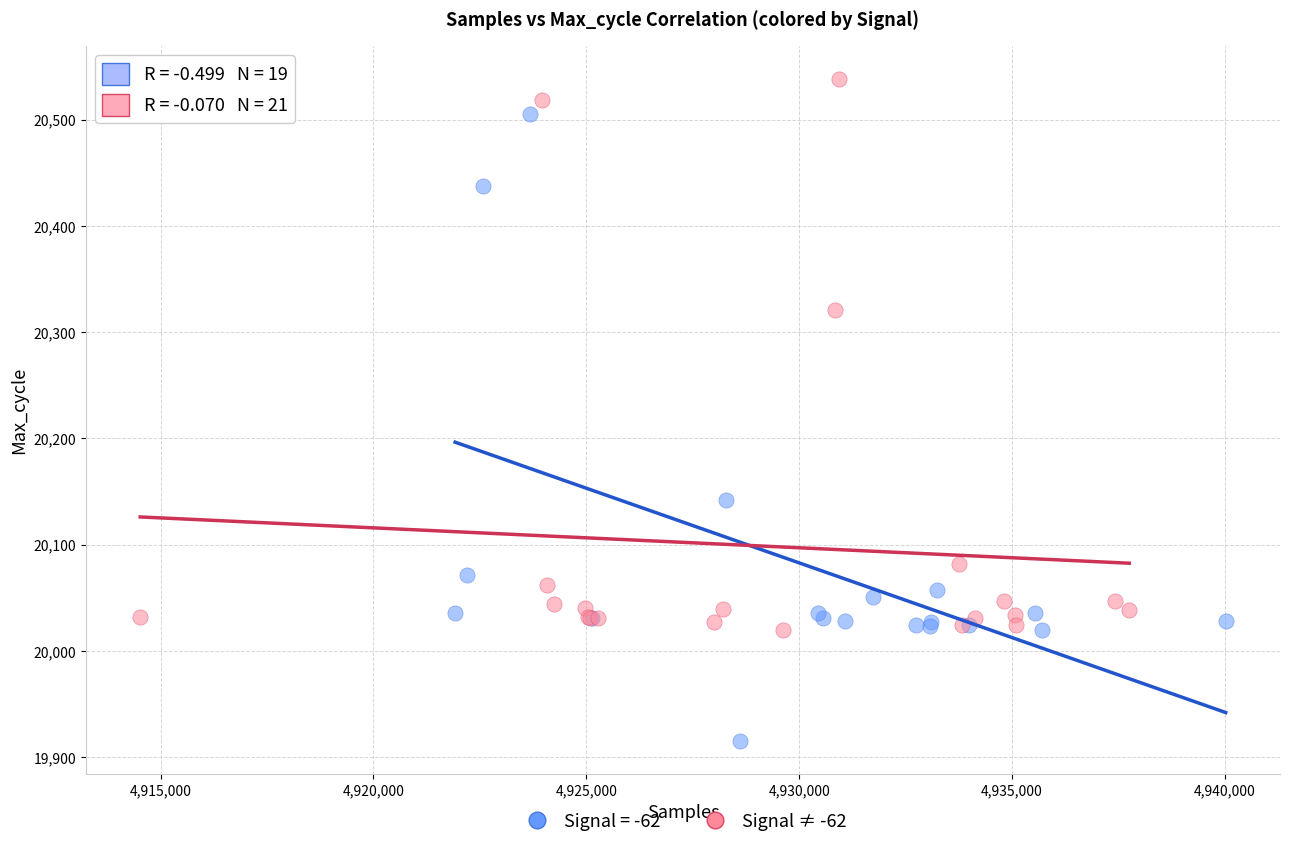

Which series reaches the minimum Y coordinate?

Signal = -62